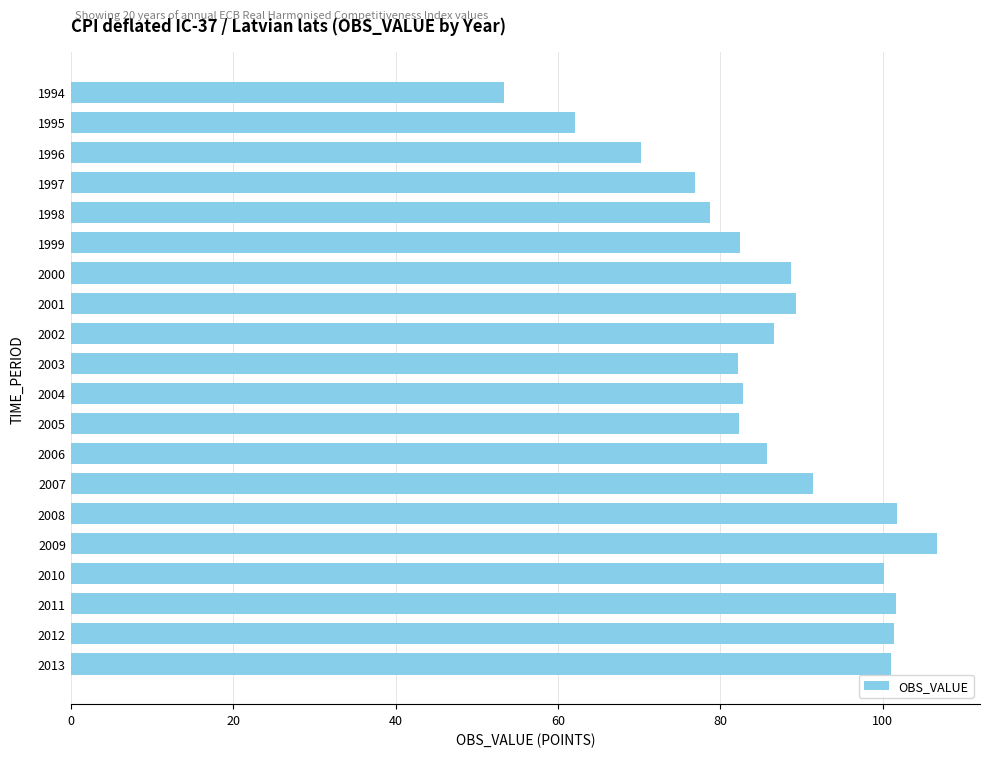

The value at 2012 is 101.4. True or false?

True